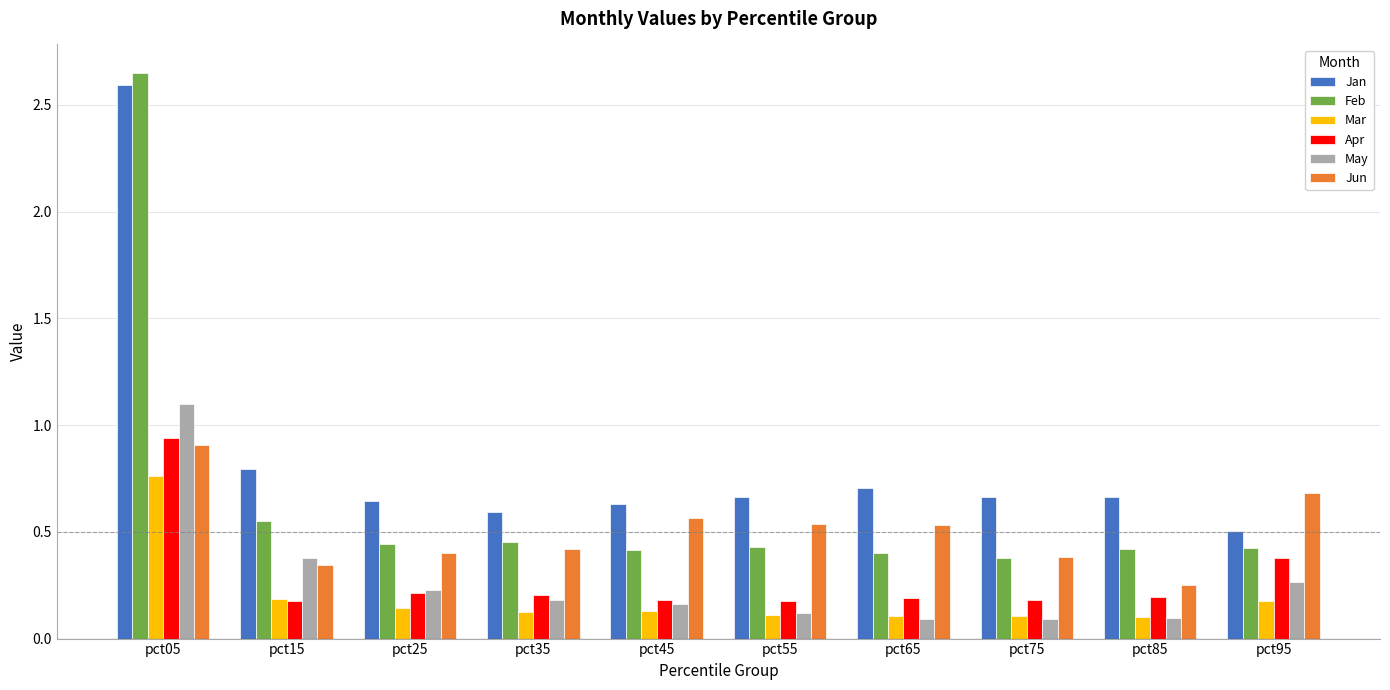

How many bars are there in total?

60